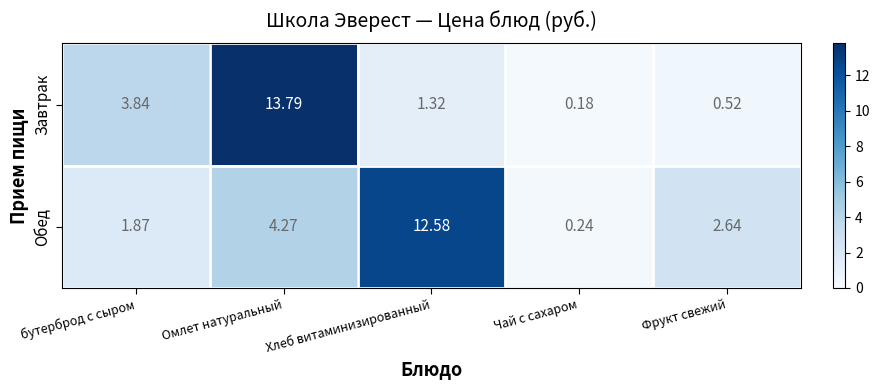

What is the greatest value displayed?

13.8